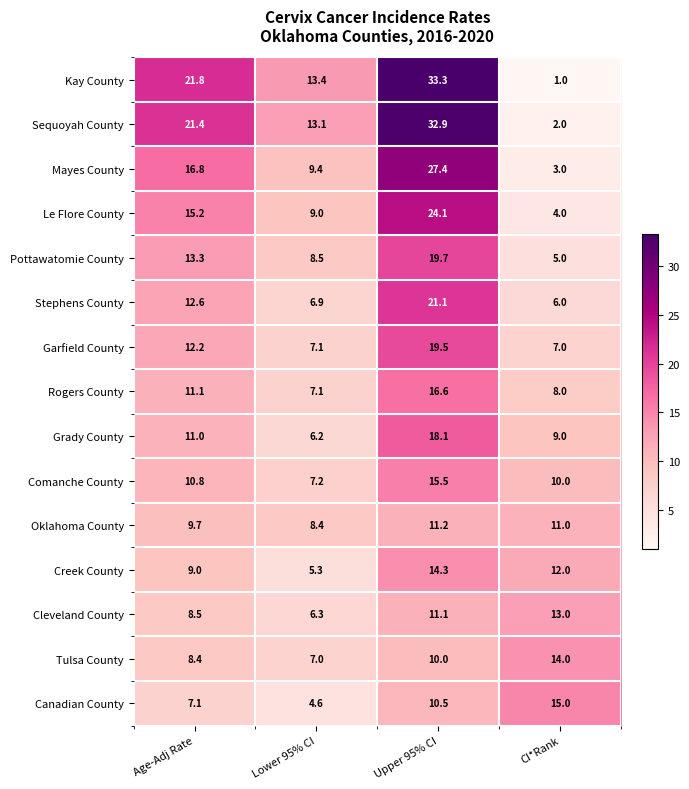

How many values in the Rogers County series are below 11?

2